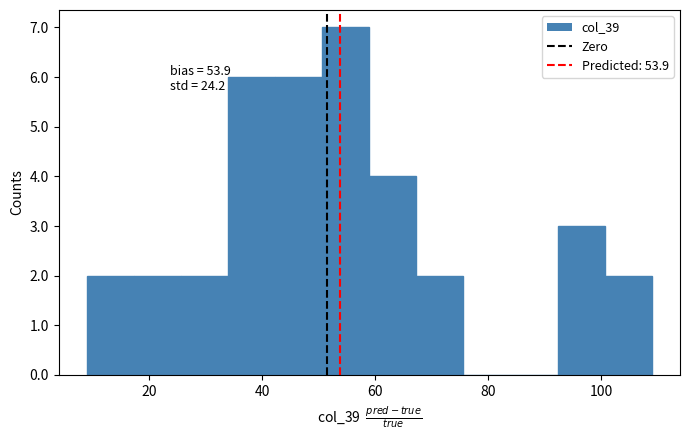

Over which range of the x-axis is the bar tallest?

50 to 60